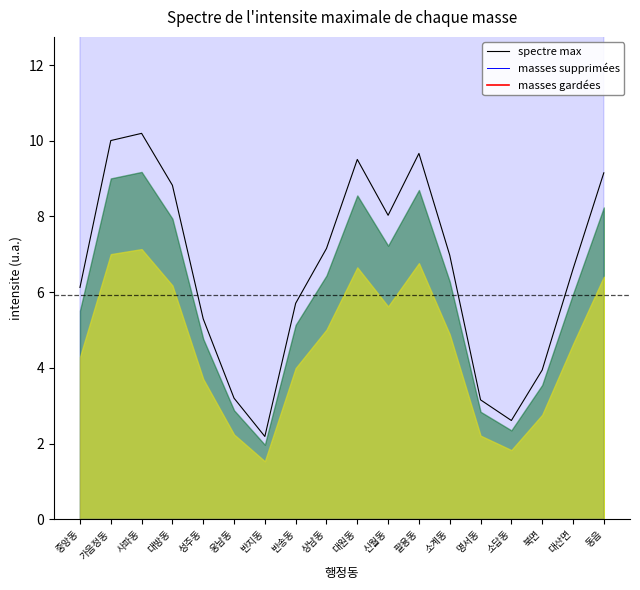

The value of masses supprimées at 반지동 is 50.6. True or false?

True